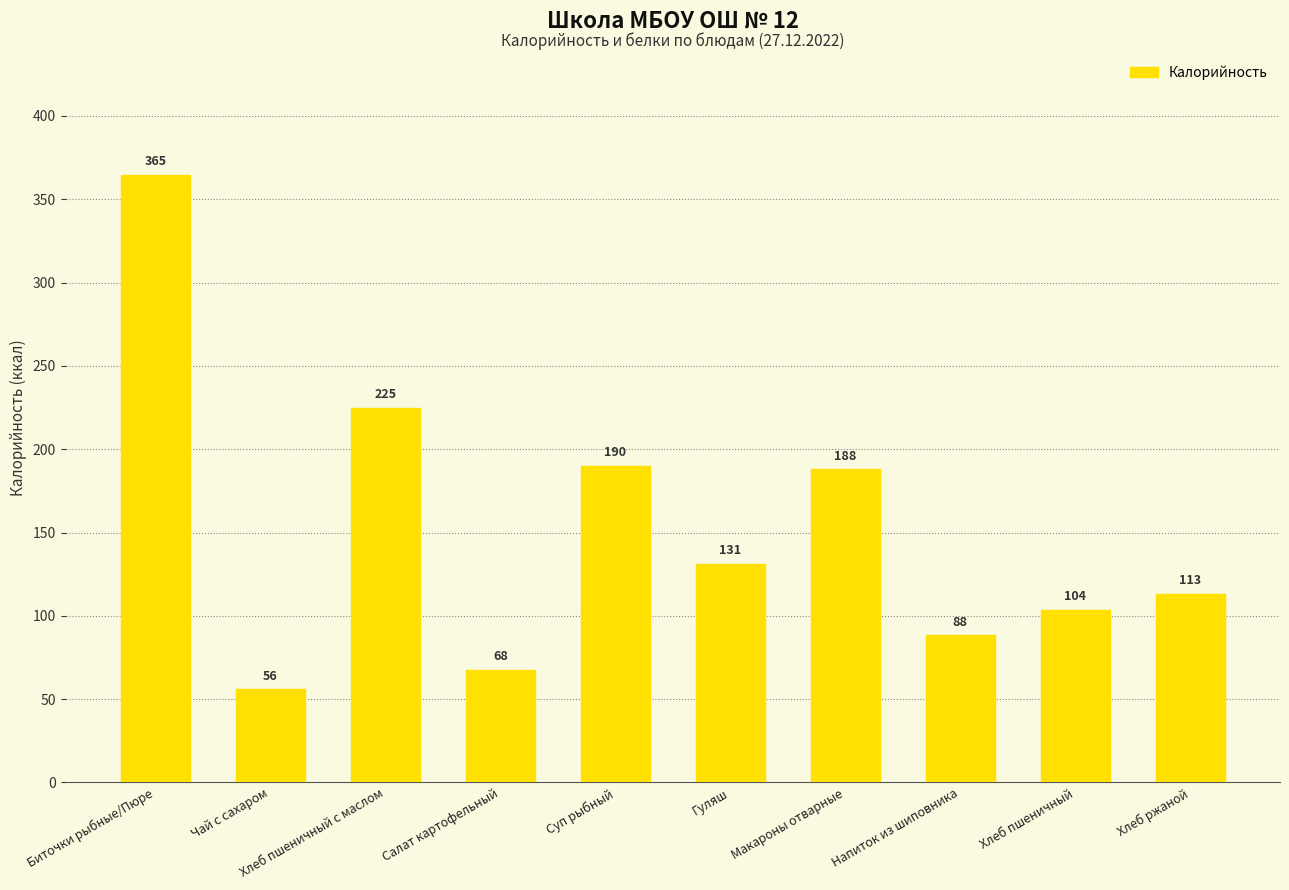

What position from the right is Суп рыбный?

6